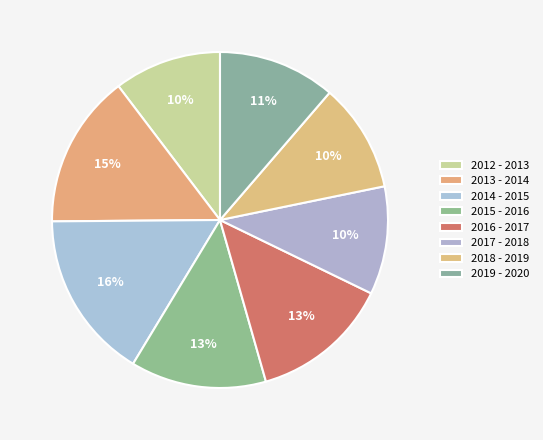

Which slice is the smallest?

2012 - 2013